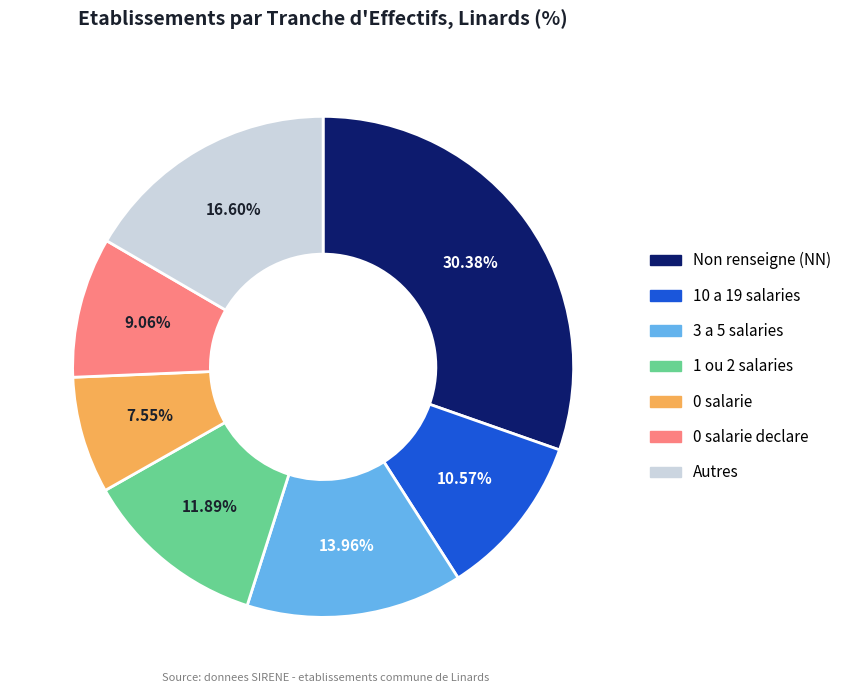

Is there a majority slice in this chart?

No